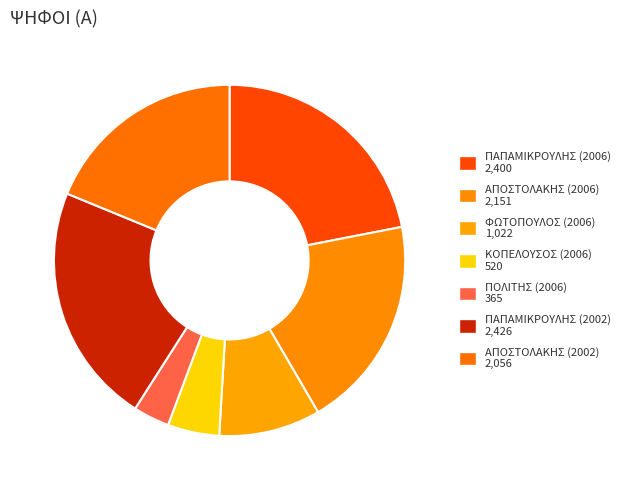

Which slice is the smallest?

ΠΟΛΙΤΗΣ (2006)